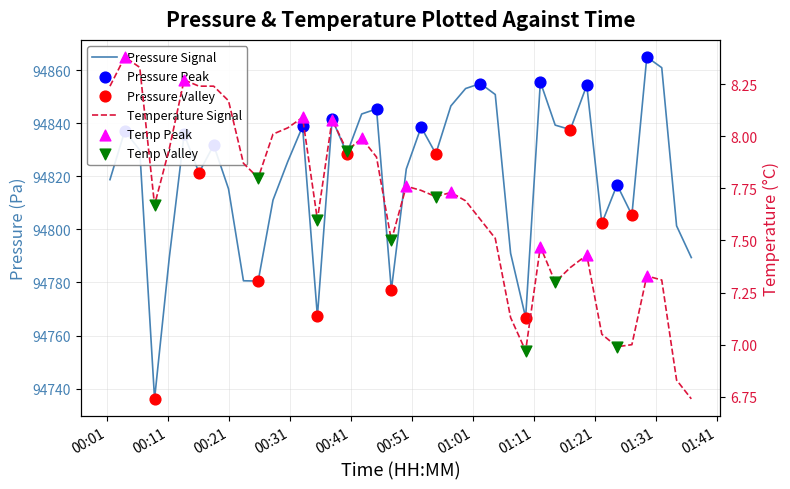

Which series reaches the minimum Y coordinate?

temperature